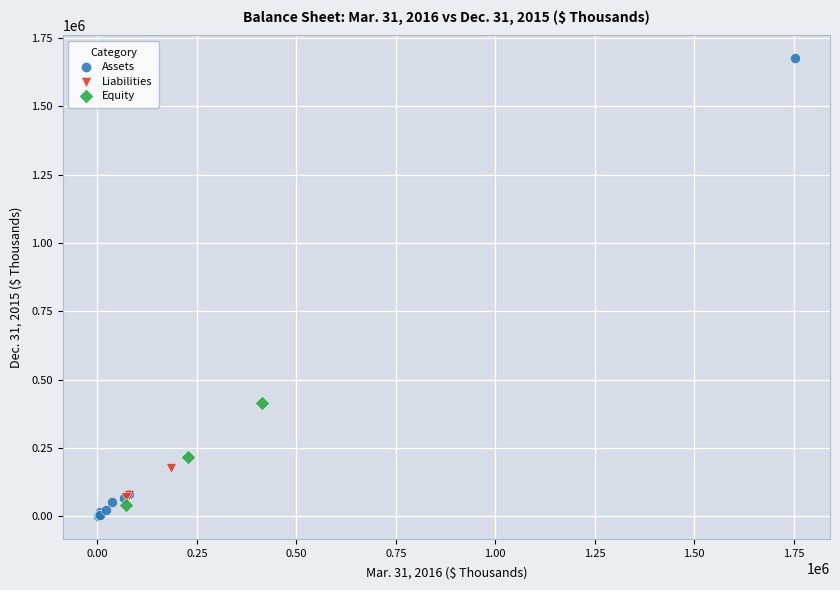

Which series contains the highest Y value?

Assets